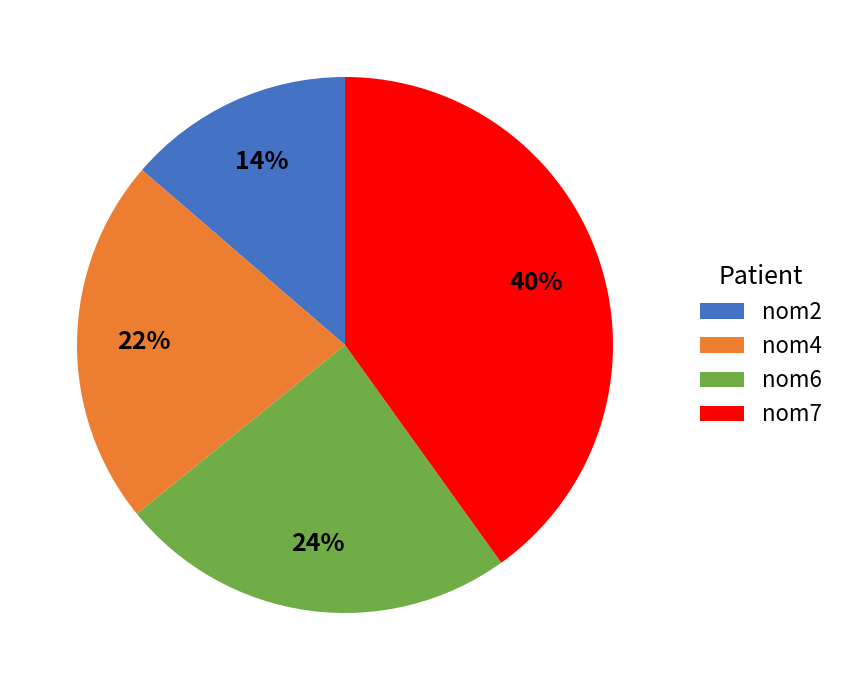

To the nearest percent, what is the difference between the largest and smallest slice percentages?

26%